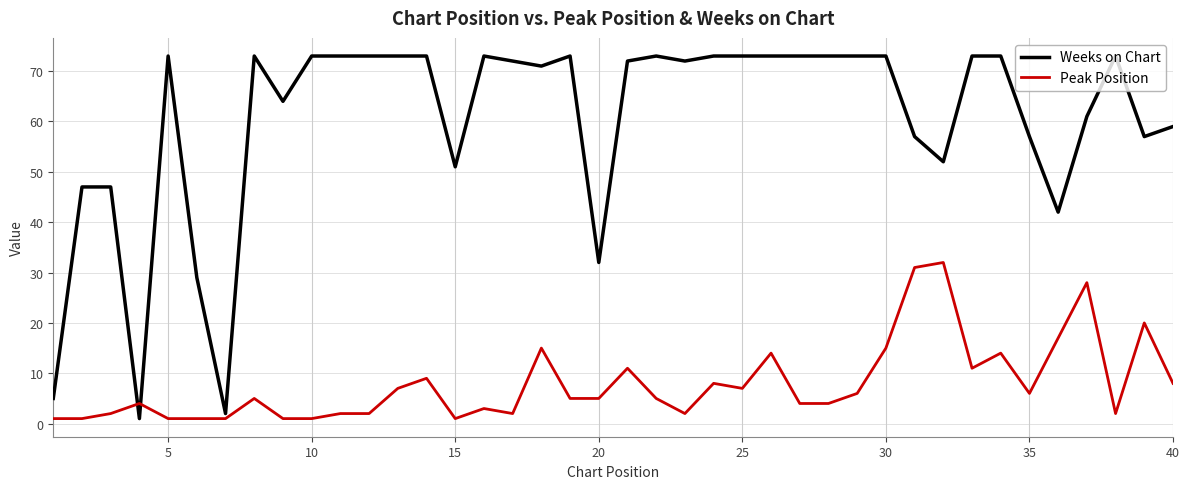

Which series ends up on top after the final intersection of Weeks on Chart and Peak Position?

Weeks on Chart